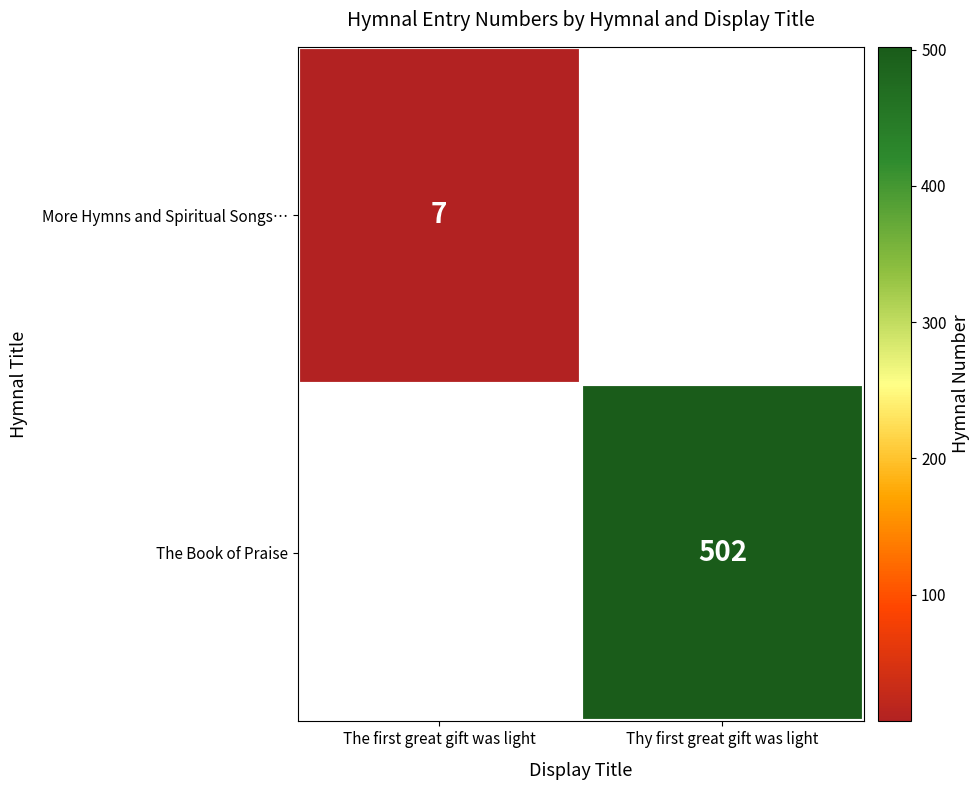

How many distinct data groups are displayed?

2